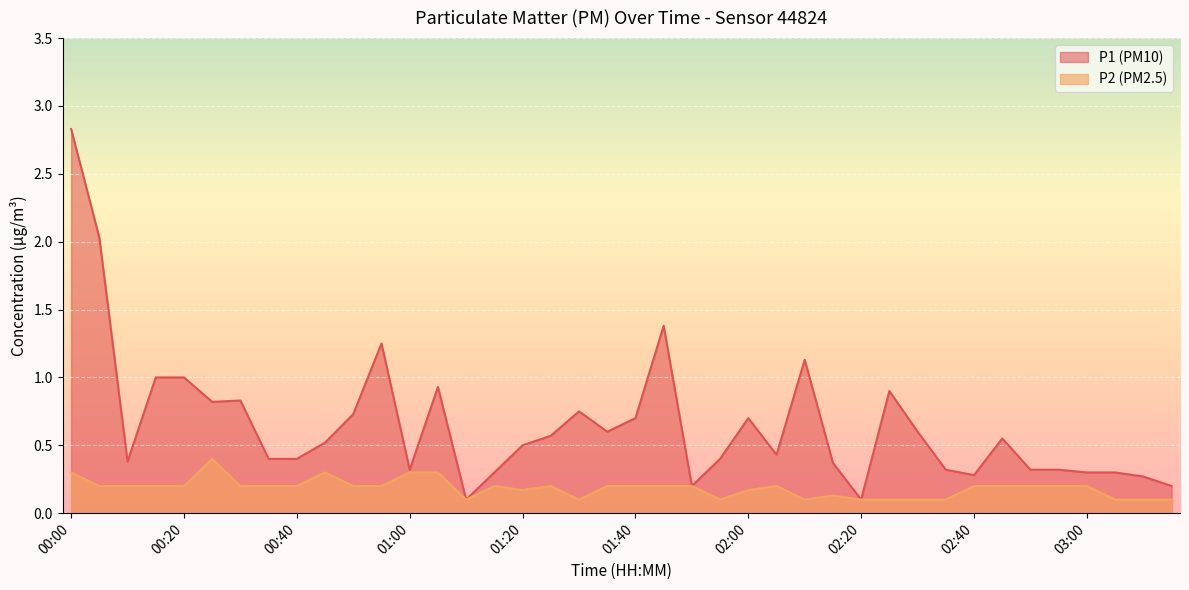

What is the difference between the highest and lowest values at 02:00?

0.5